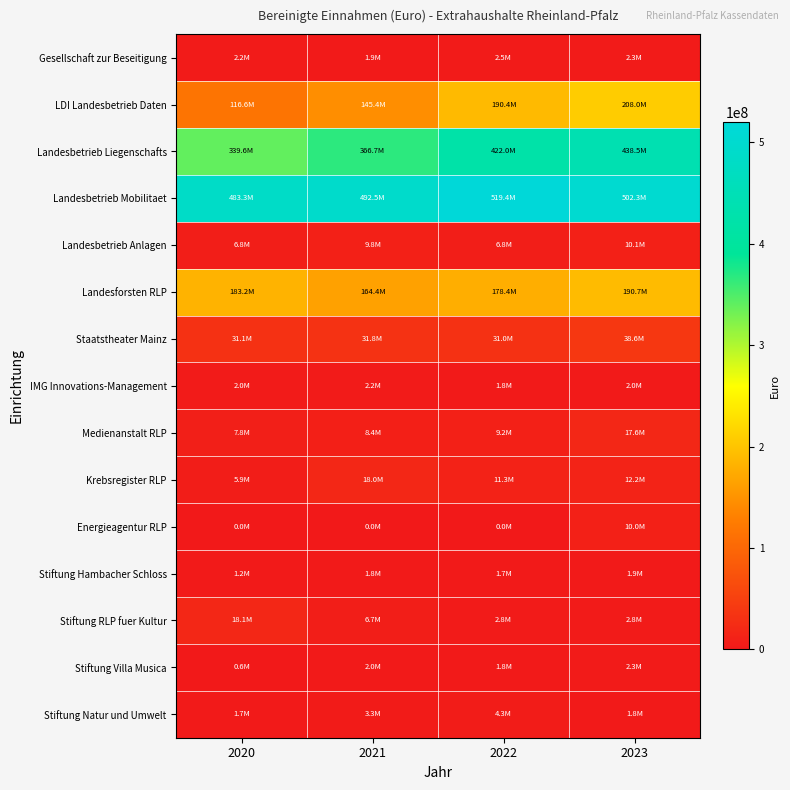

At which category is the sum across all series the highest?

2023